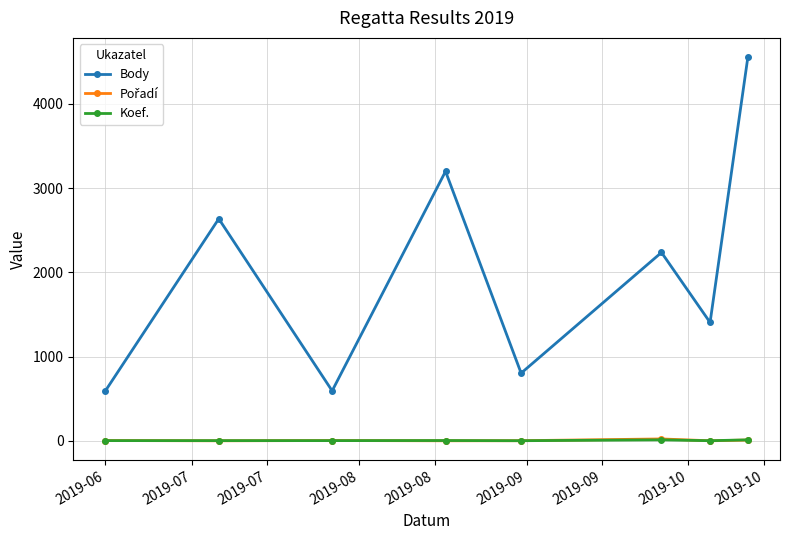

What is the value of the Body point at the 7th from the left?

1406